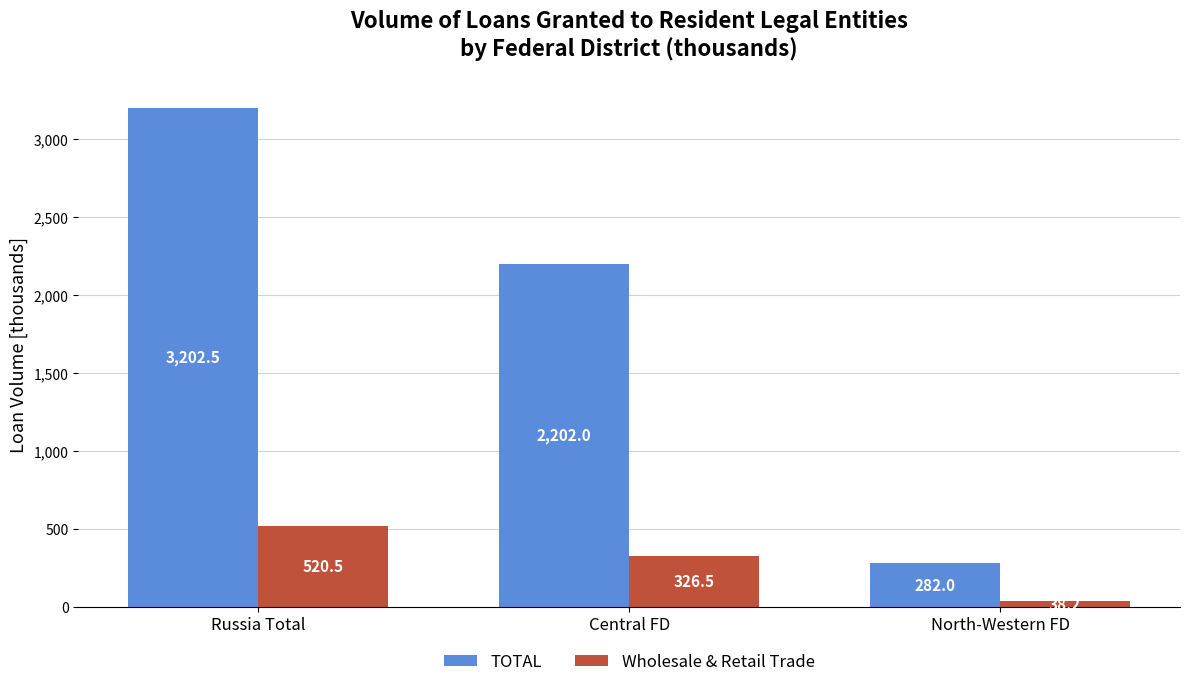

The Wholesale & Retail Trade series shows 326.5 at Central FD. True or false?

True